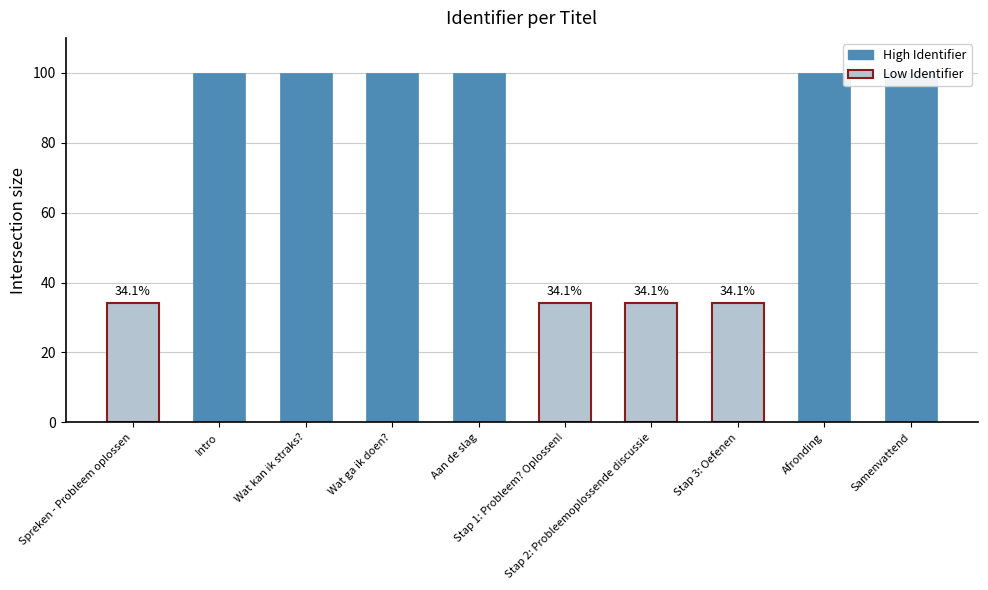

Are the bars horizontal?

No